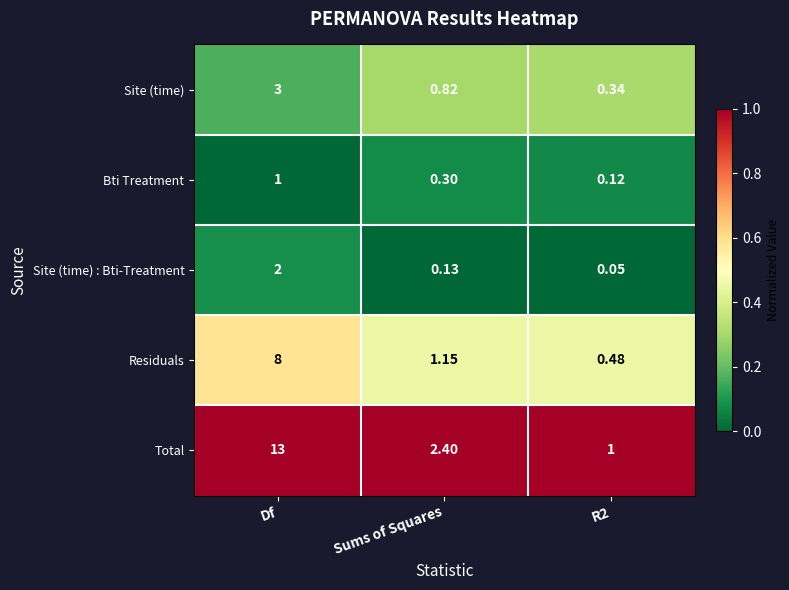

Between Df and Sums of Squares, which series saw the biggest shift?

Total